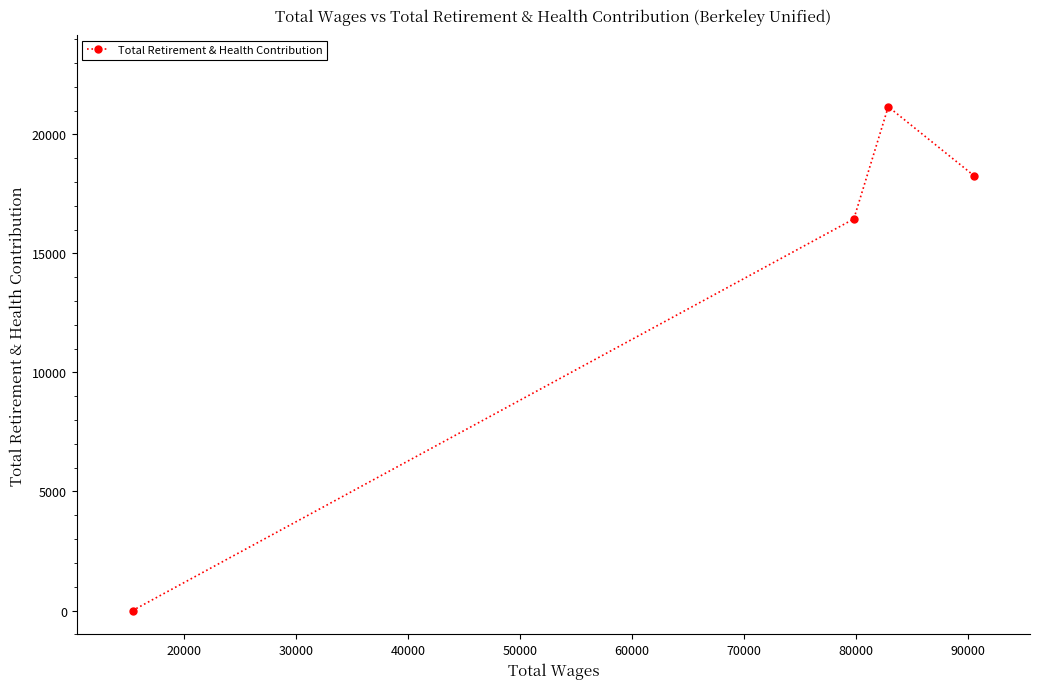

Reading right to left, list all the values displayed in this chart.

18261	21160	16447	0